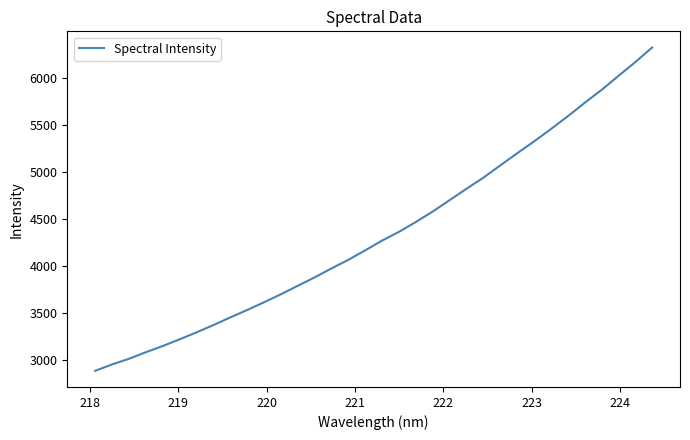

What is the maximum value shown in the chart?

6320.2